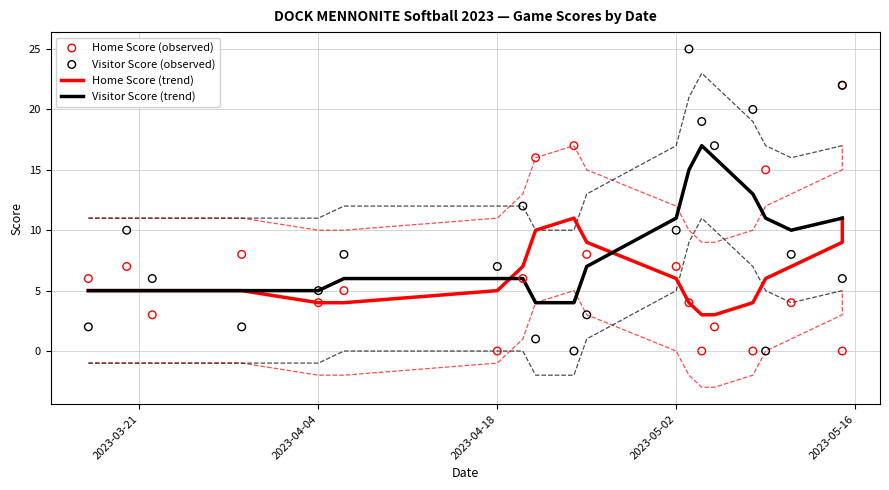

Which series reaches the minimum Y coordinate?

Home Score (observed)